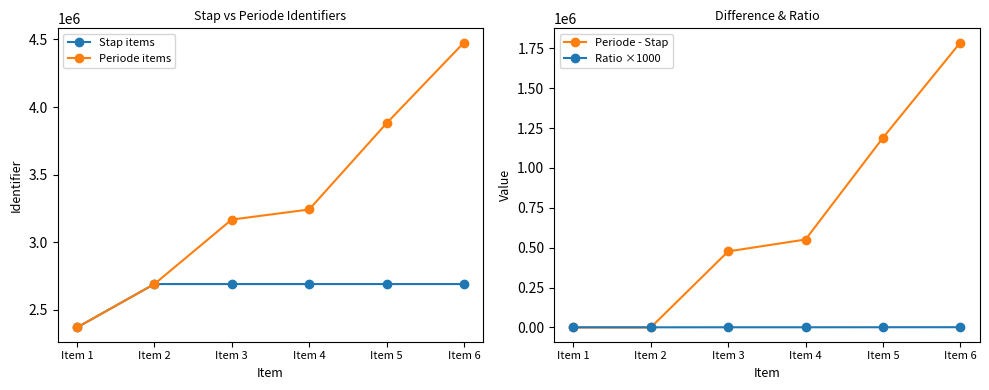

Does the chart display data point markers on the line(s)?

Yes